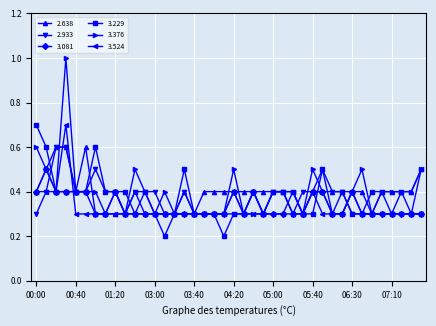

At how many categories does at least one series exceed 0?

40